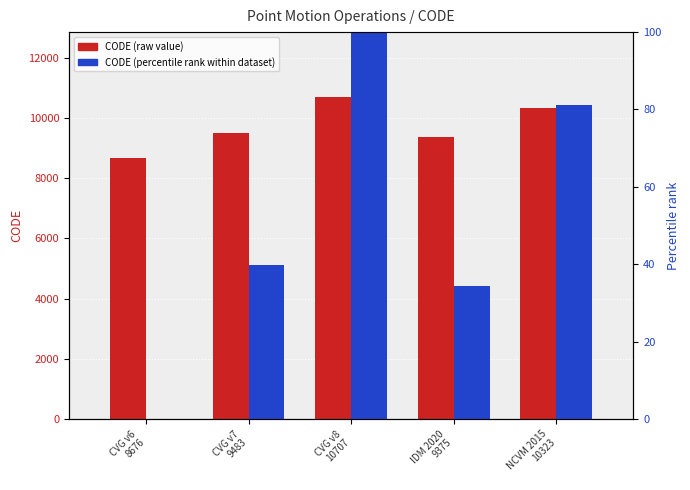

Reading left to right, list all the values displayed in this chart.

CODE (raw): 8676.0	9483.0	10707.0	9375.0	10323.0
CODE (percentile): 0.0	39.7	100.0	34.4	81.1